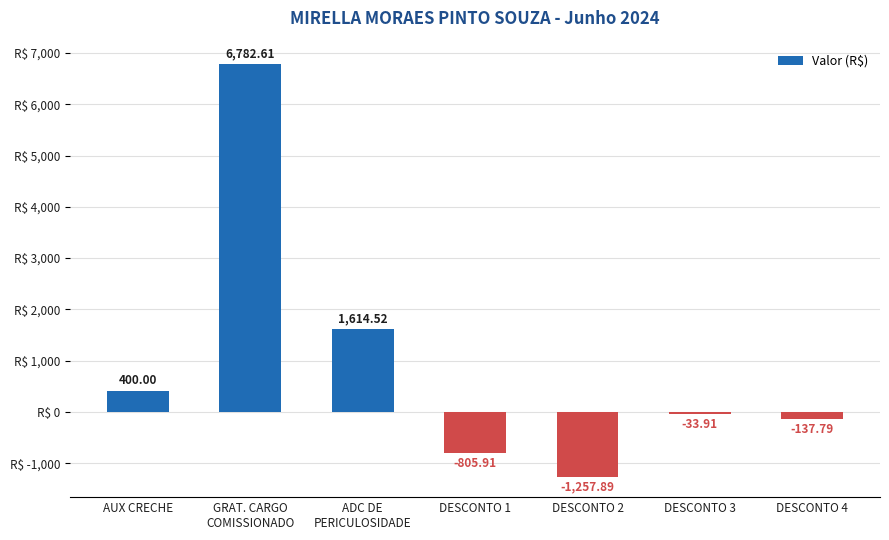

How many values are above zero?

3